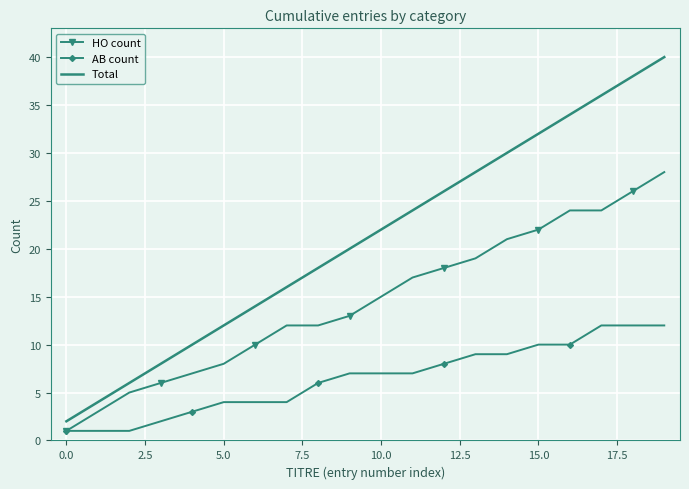

What is the minimum value shown in the chart?

1